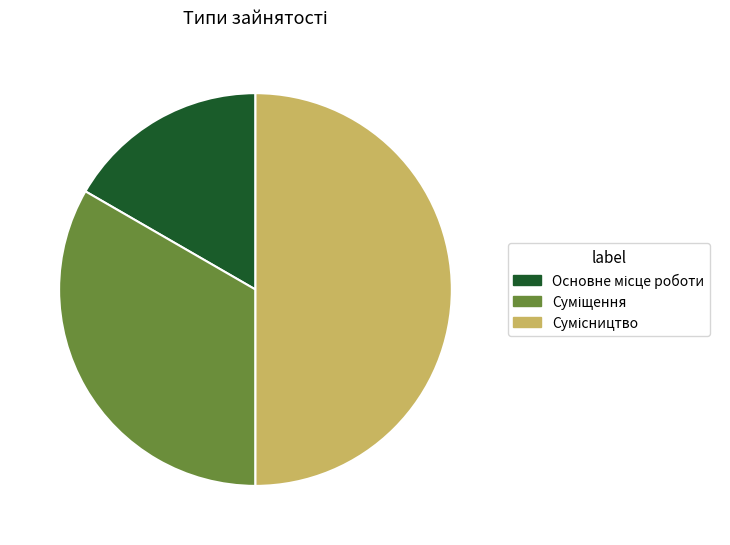

What percentage is NOT represented by Сумісництво?

50.0%